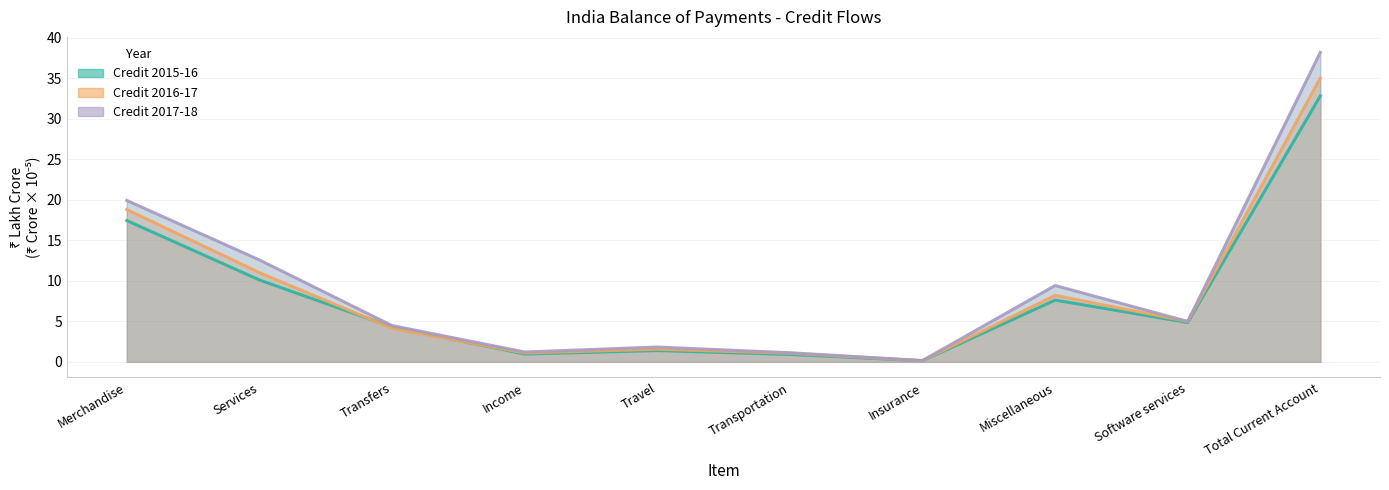

Which series has the largest total across all categories?

Credit 2017-18